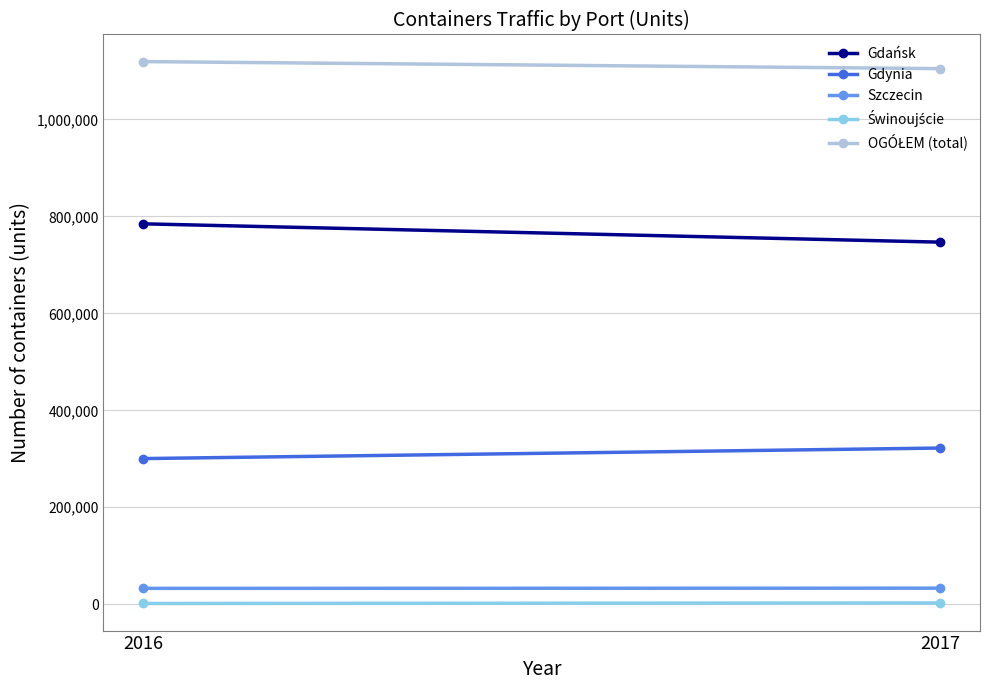

How many distinct data groups are displayed?

5